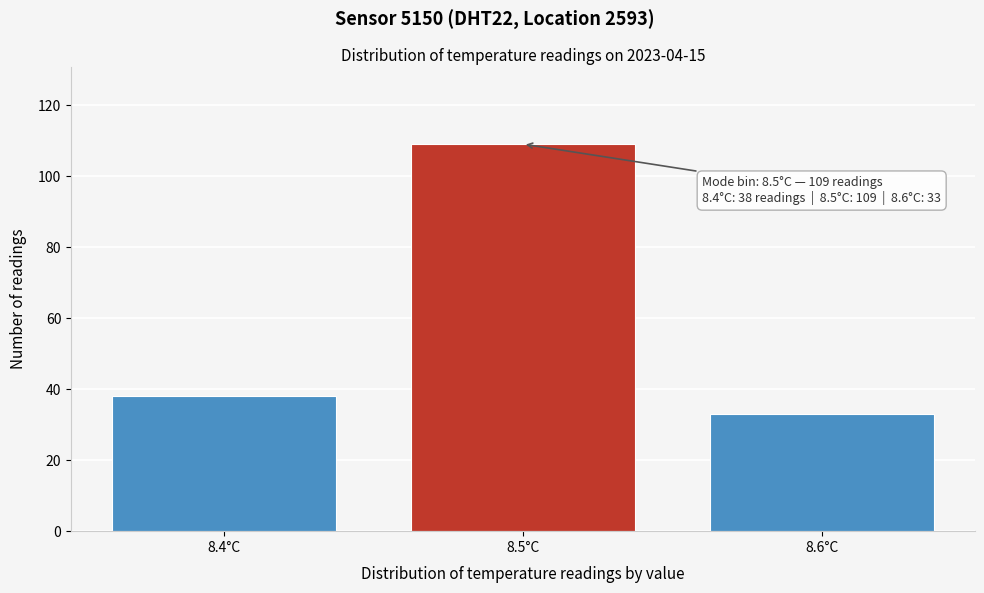

Reading left to right, extract all data points from this chart.

38	109	33